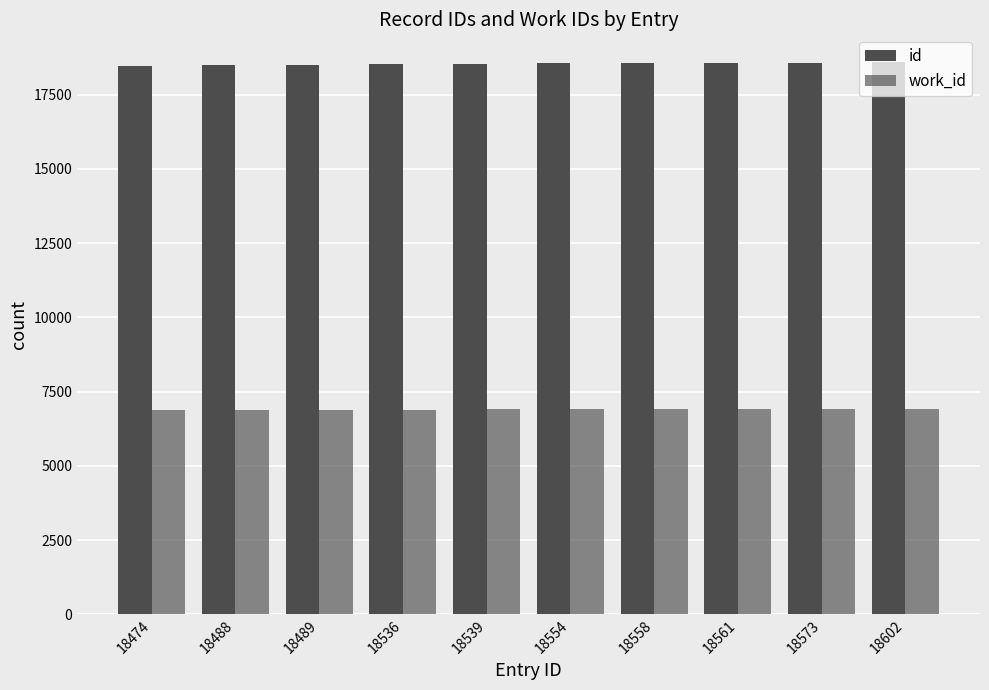

How many data points does each series have?

10